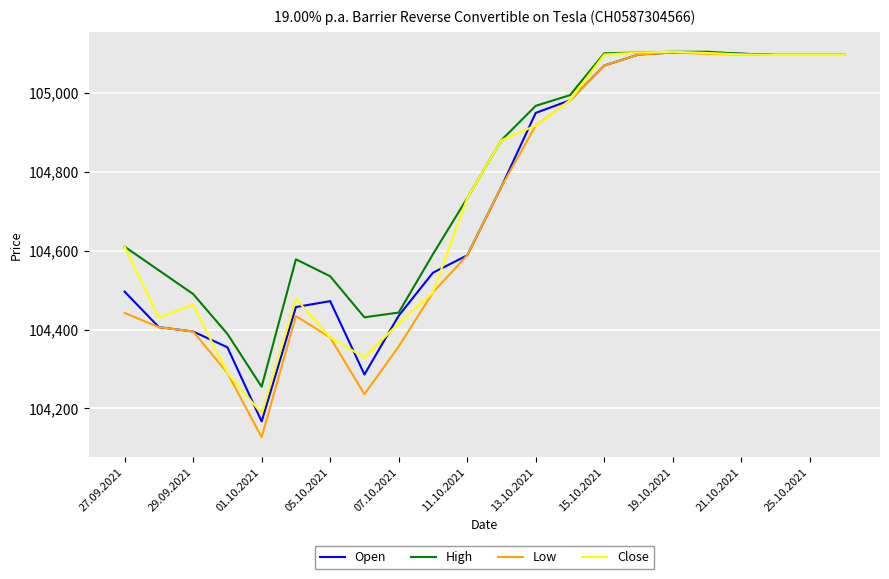

What is the difference between the maximum and second lowest values in the Open series?

816